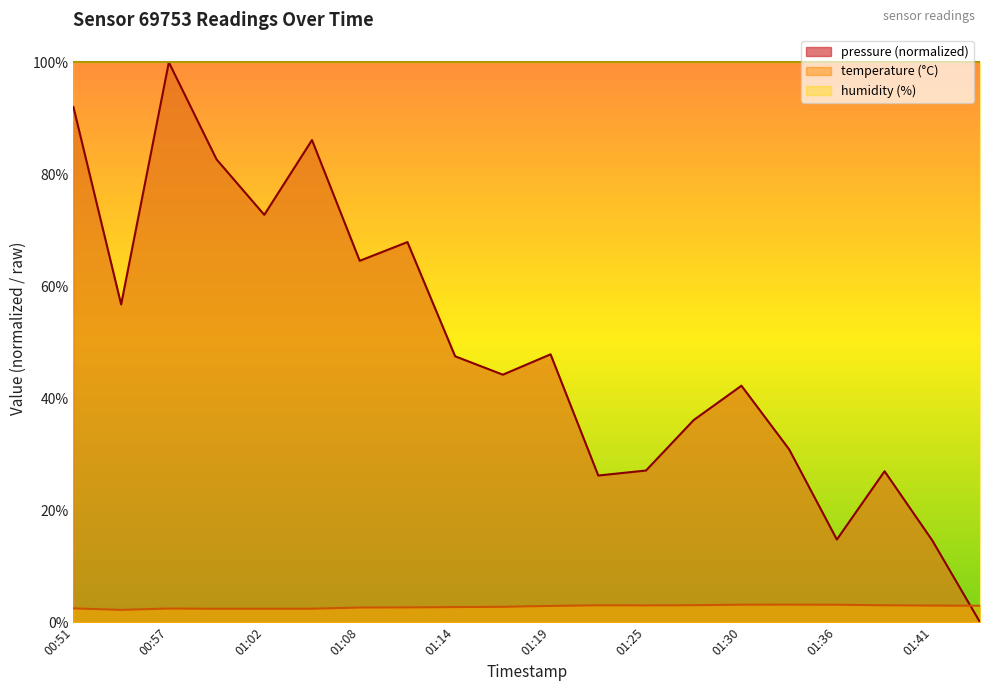

At how many categories does at least one series exceed 84?

3